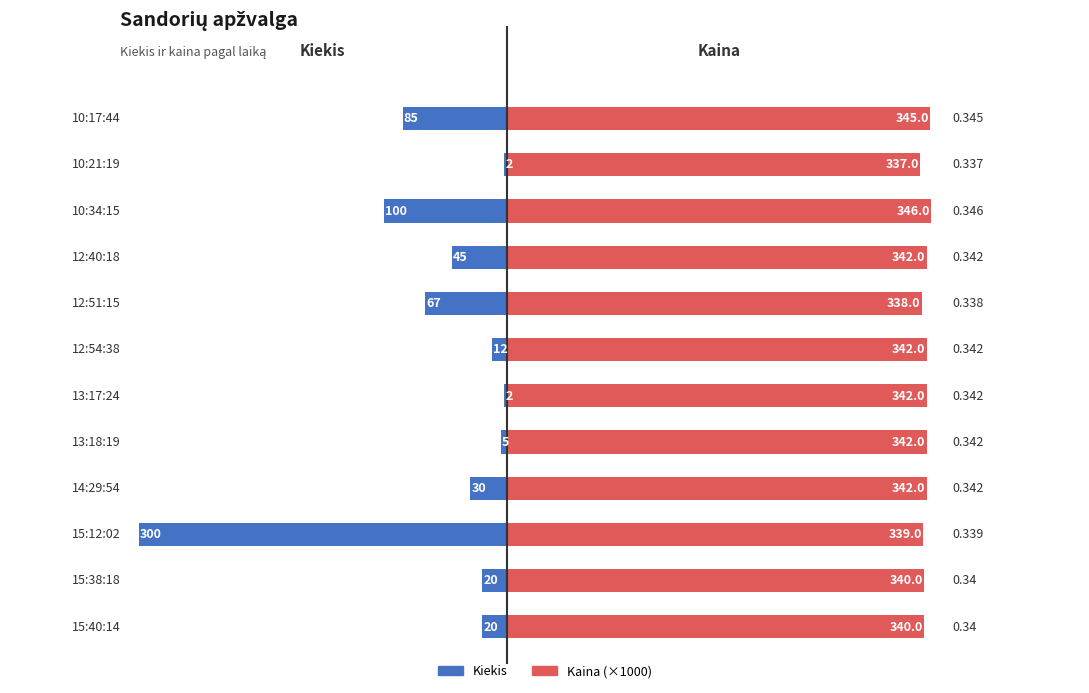

List the series in order of their peak value, lowest first.

Kiekis, Kaina (×1000)